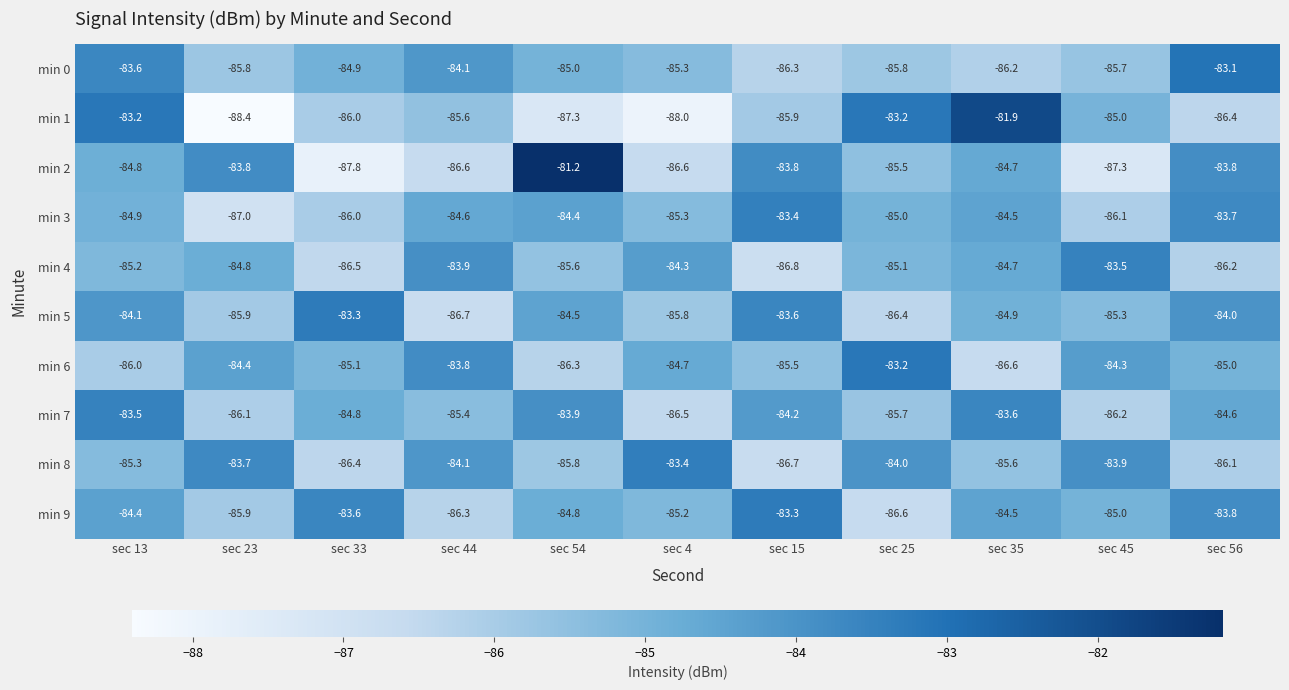

The min 5 series shows -84.9 at sec 35. True or false?

True